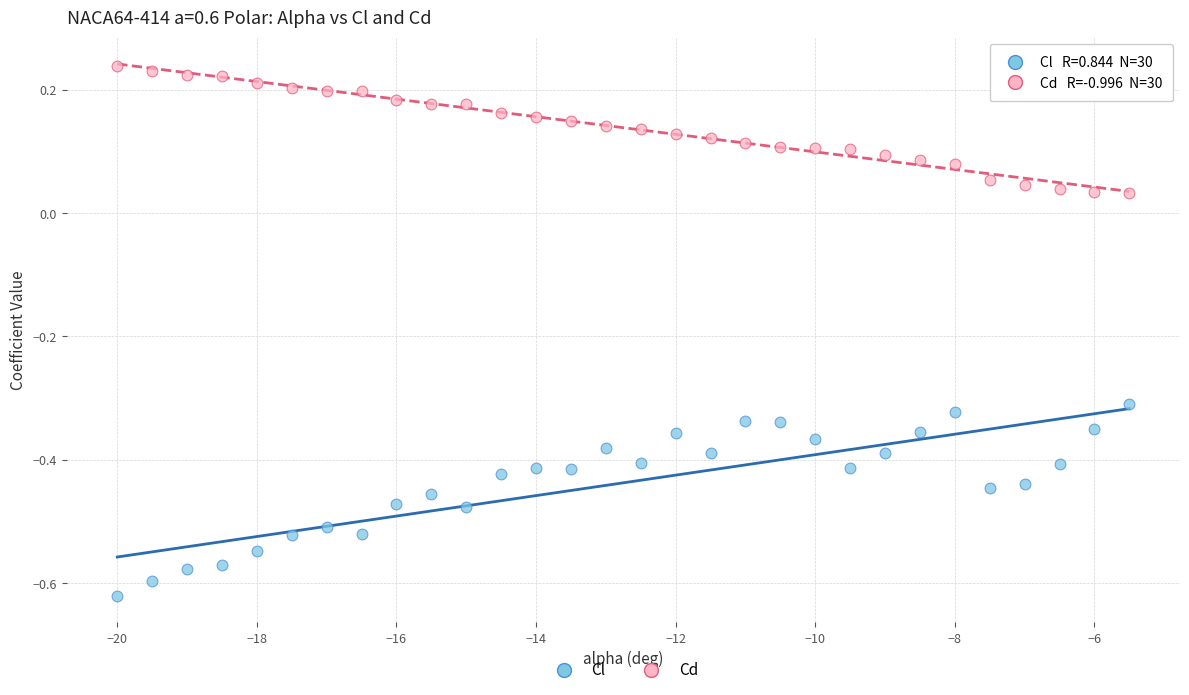

What are all the series names shown in the legend?

Cl, Cd